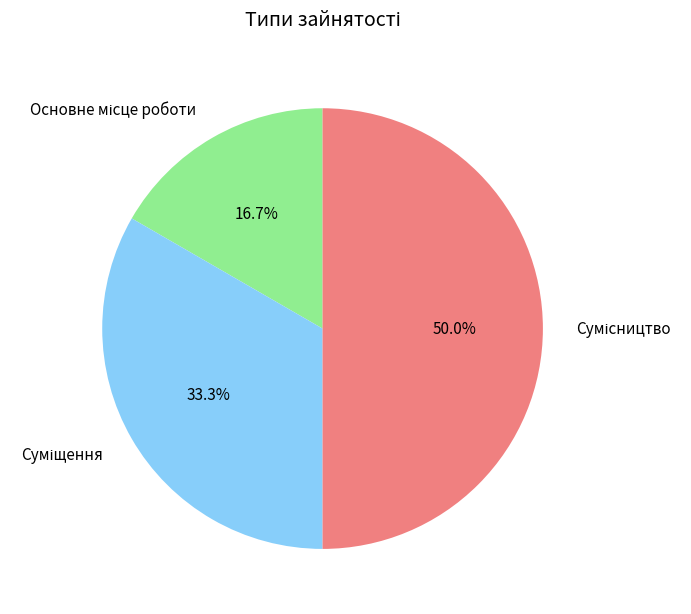

To the nearest percent, what is the combined percentage of Суміщення and Сумісництво?

83%